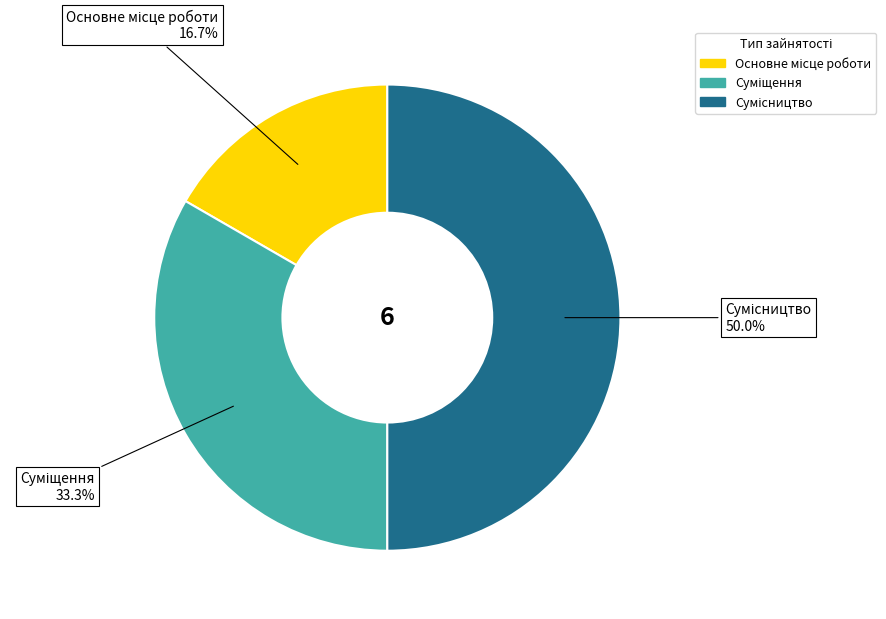

How many slices are in this pie chart?

3